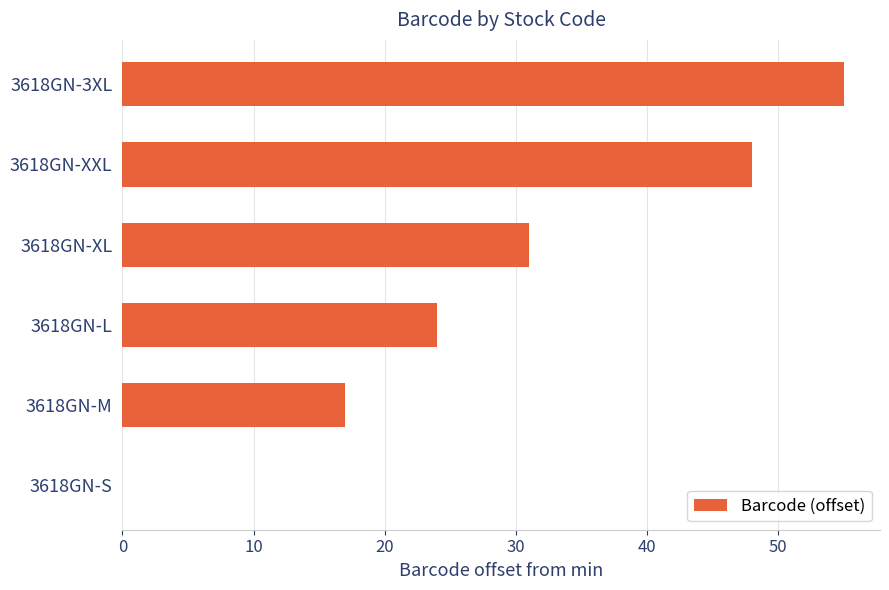

Is it true that the value at 3618GN-S is 36?

False